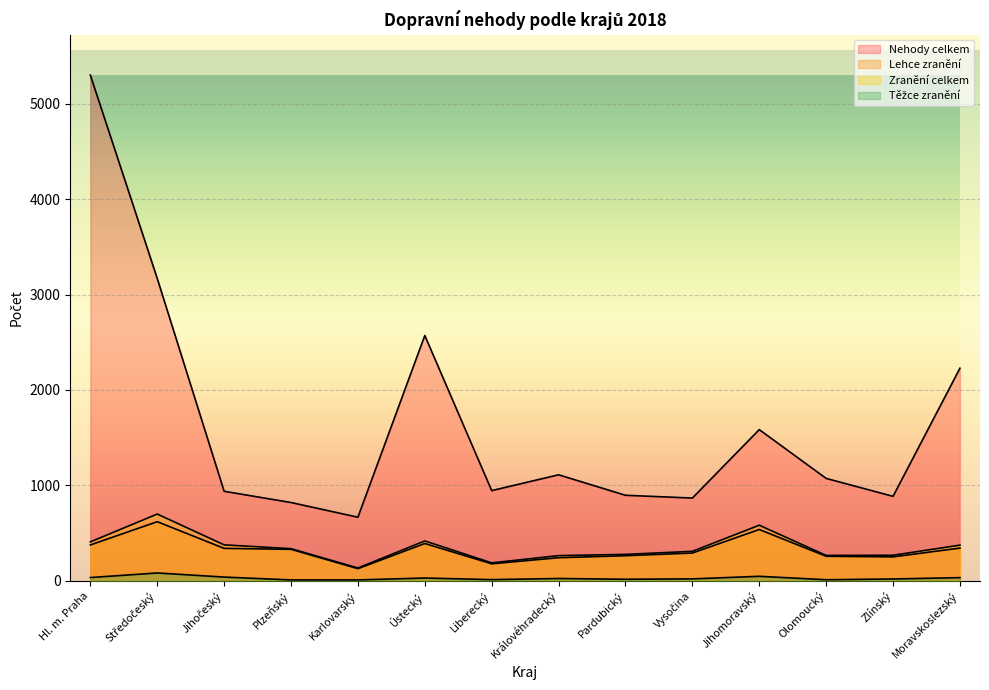

In Zranění celkem, how many points are lower than both neighbors (excluding endpoints)?

3